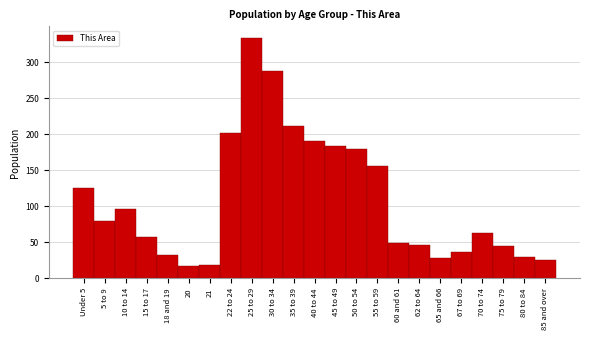

Reading left to right, what are all the values shown in this chart?

126	79	96	57	32	17	19	202	333	288	211	191	184	180	156	49	47	28	36	63	45	30	25